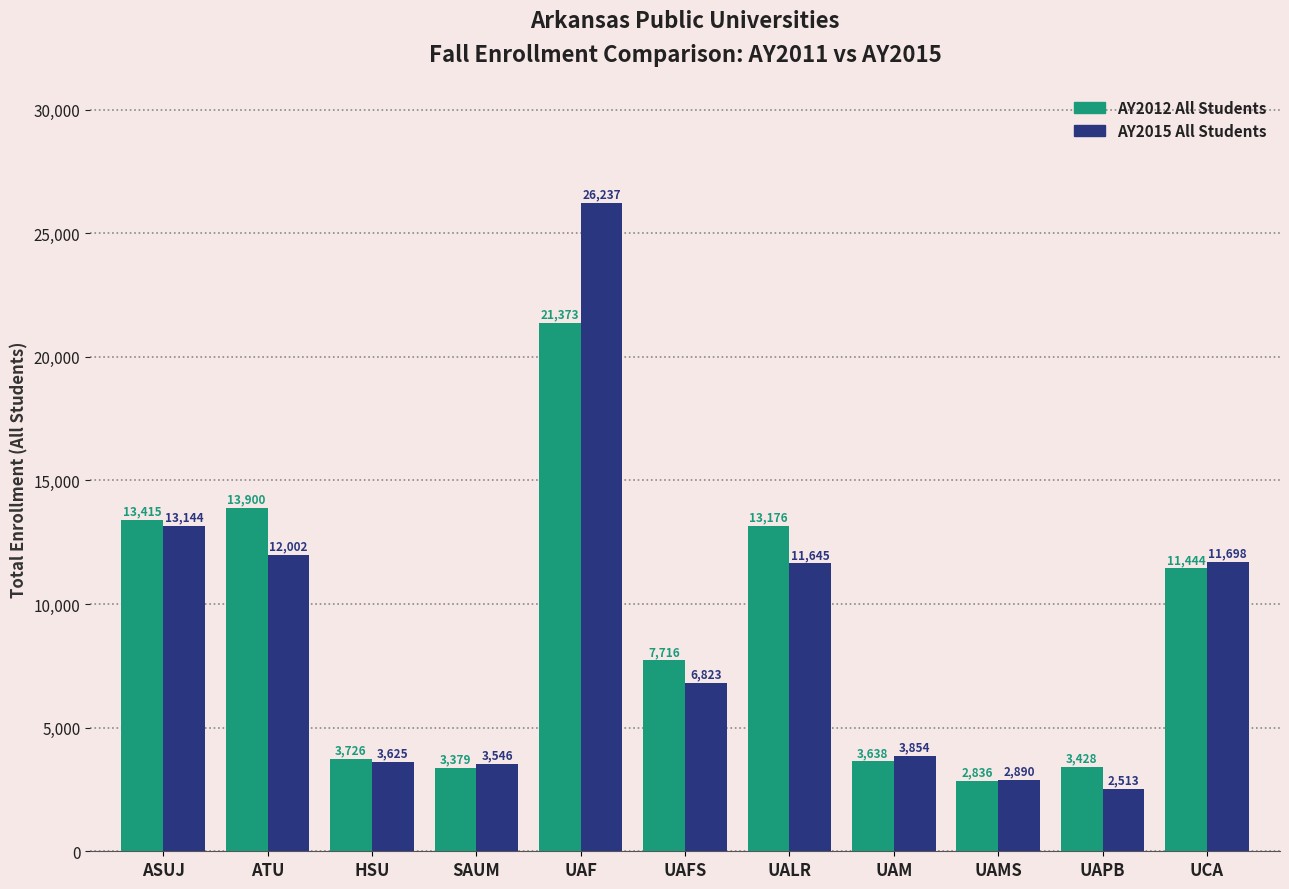

List the labels in order of AY2015 All Students value, smallest first.

UAPB, UAMS, SAUM, HSU, UAM, UAFS, UALR, UCA, ATU, ASUJ, UAF